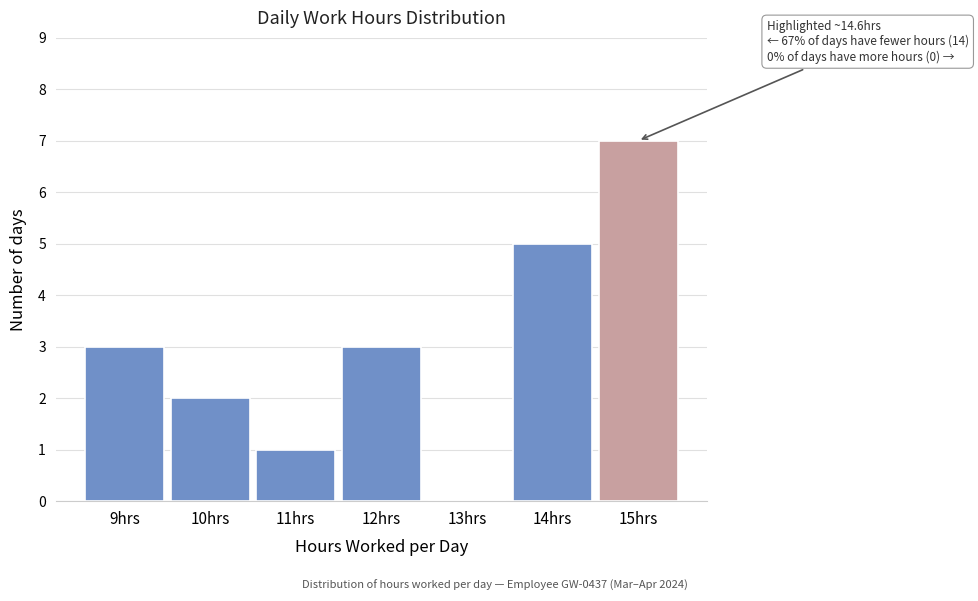

Is it true that the value at 14hrs is 5?

True